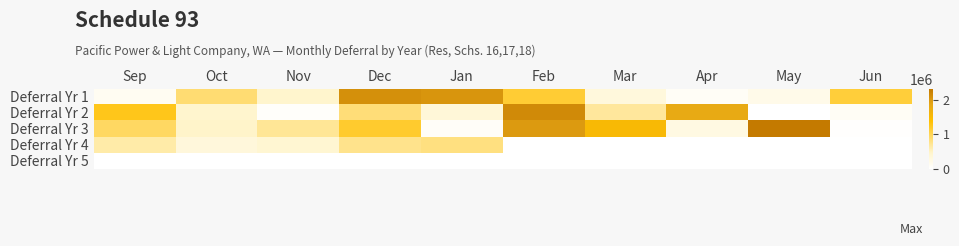

At how many categories does at least one series exceed 1570158?

5